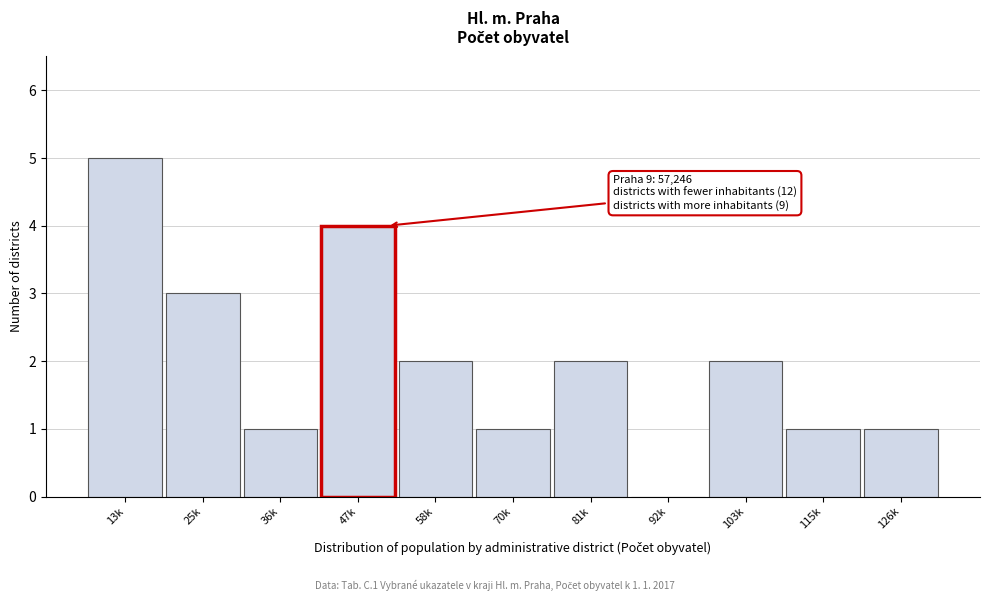

Reading left to right, transcribe all the data shown in this chart.

13k=5	25k=3	36k=1	47k=4	58k=2	70k=1	81k=2	92k=0	103k=2	115k=1	126k=1